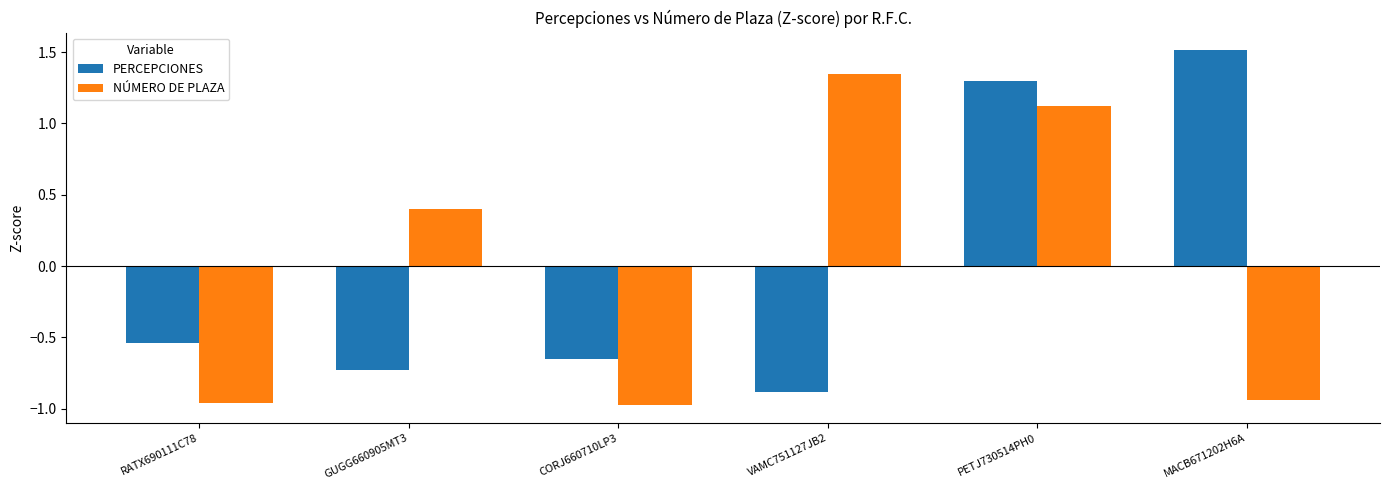

What is the greatest value displayed?

1.5